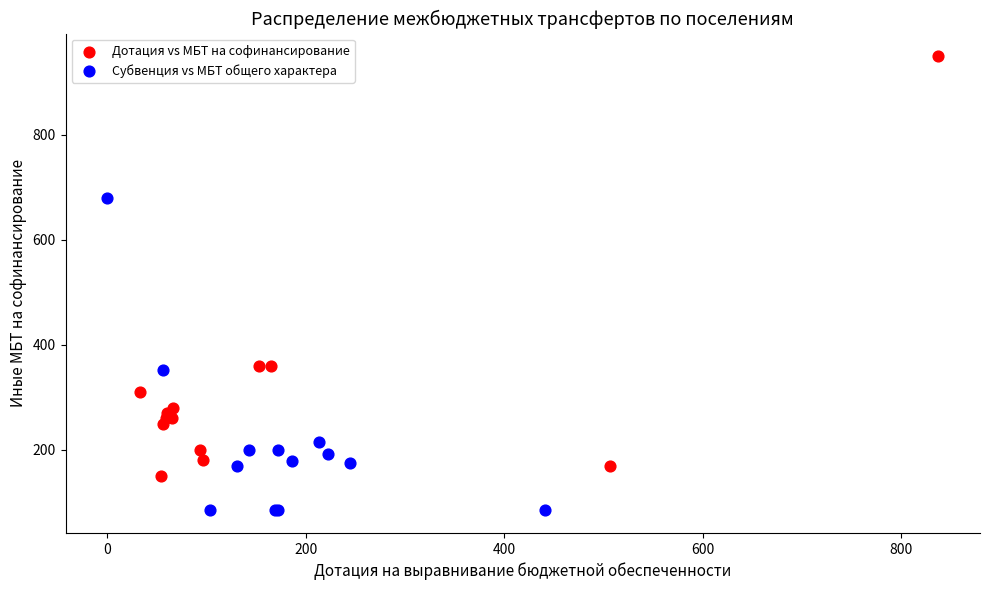

Which series contains the lowest Y value?

Субвенция vs МБТ общего характера